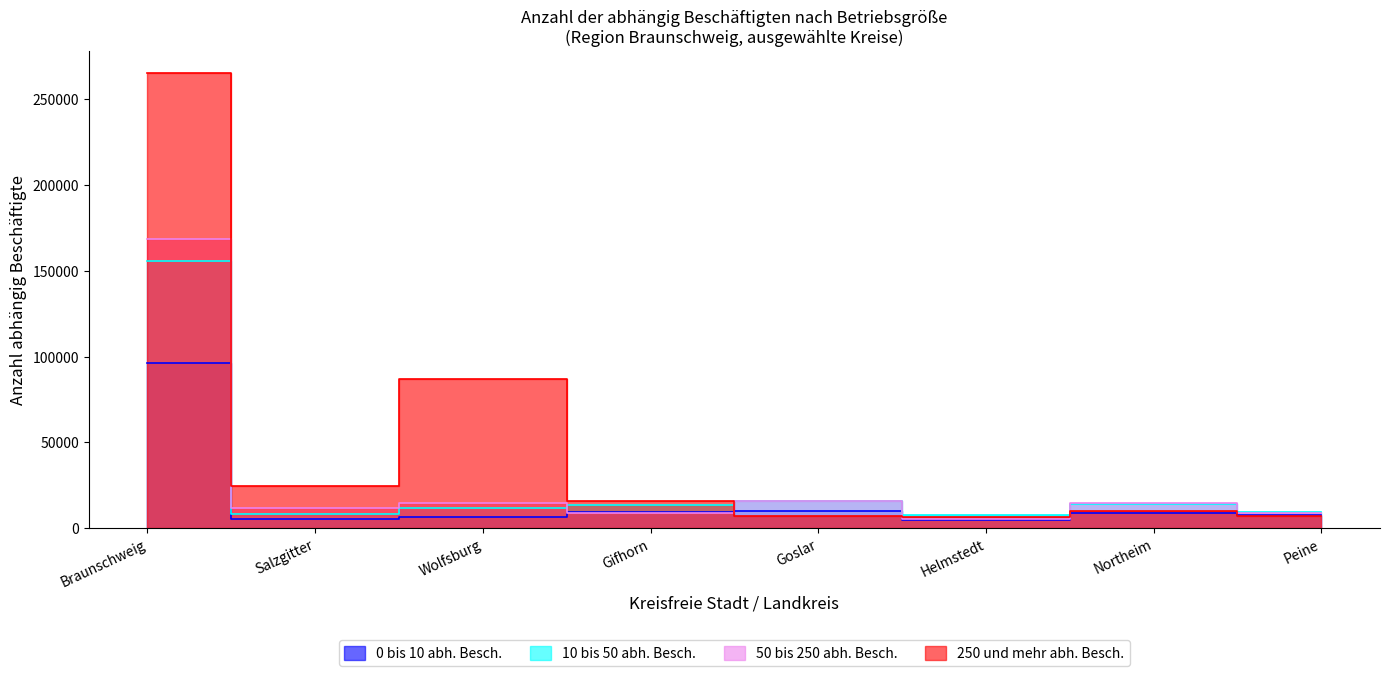

What is the value of the 250 und mehr abh. Besch. point at the 7th from the left?

9821